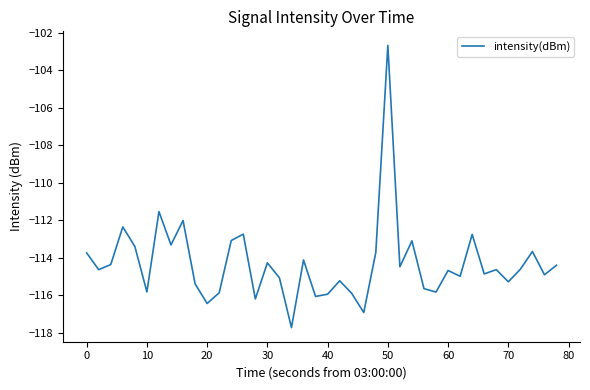

What is the minimum value shown in the chart?

-117.7